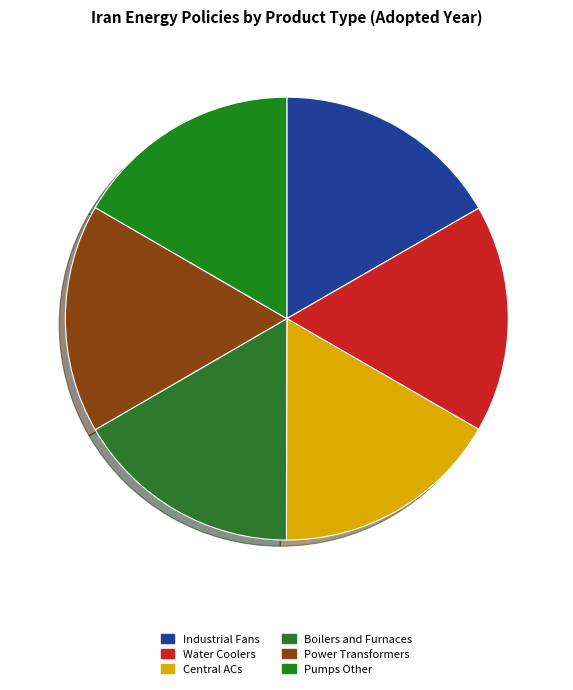

Which category has the smallest portion of the pie?

Boilers and Furnaces